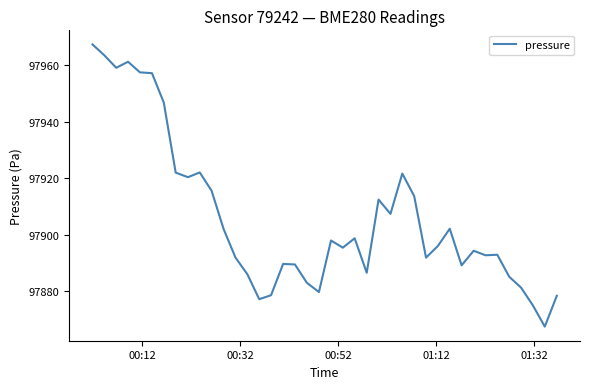

True or false: there are more than 2 points higher than both neighbors.

True